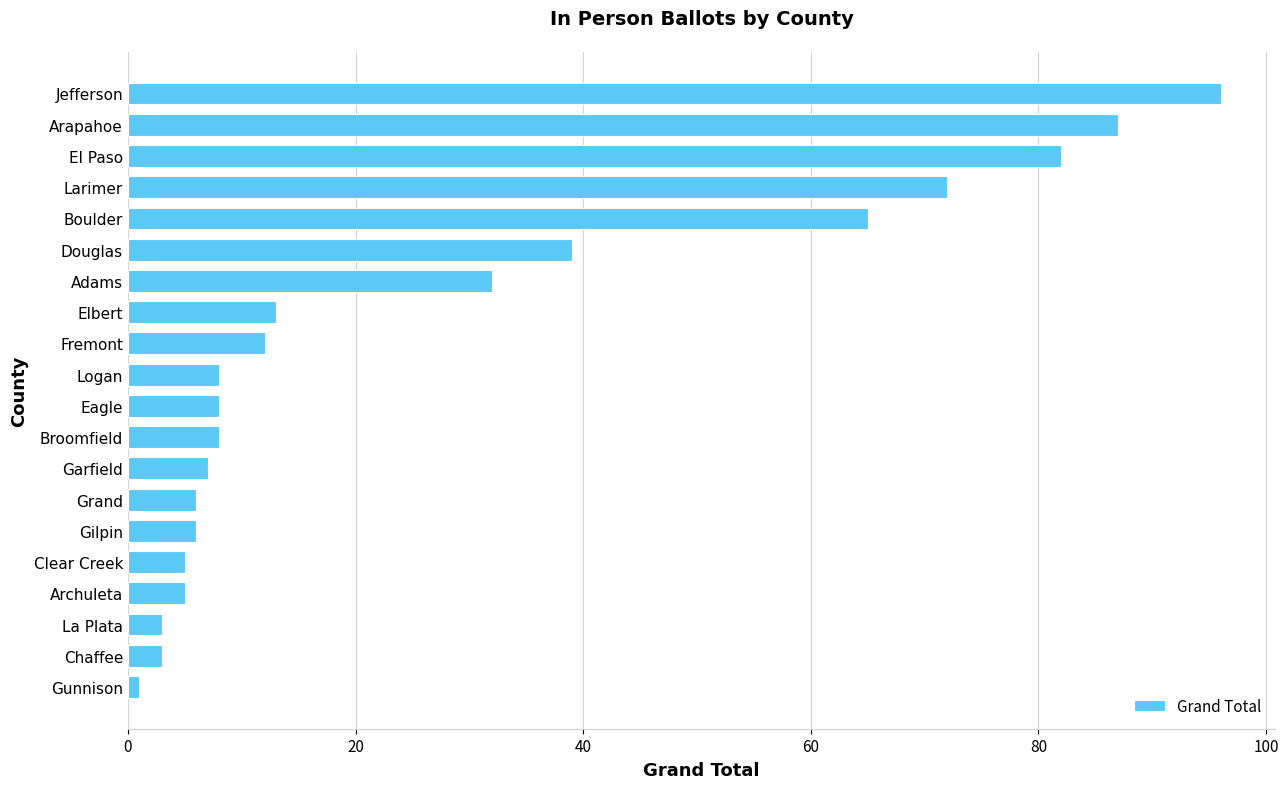

The value at Fremont is 21. True or false?

False